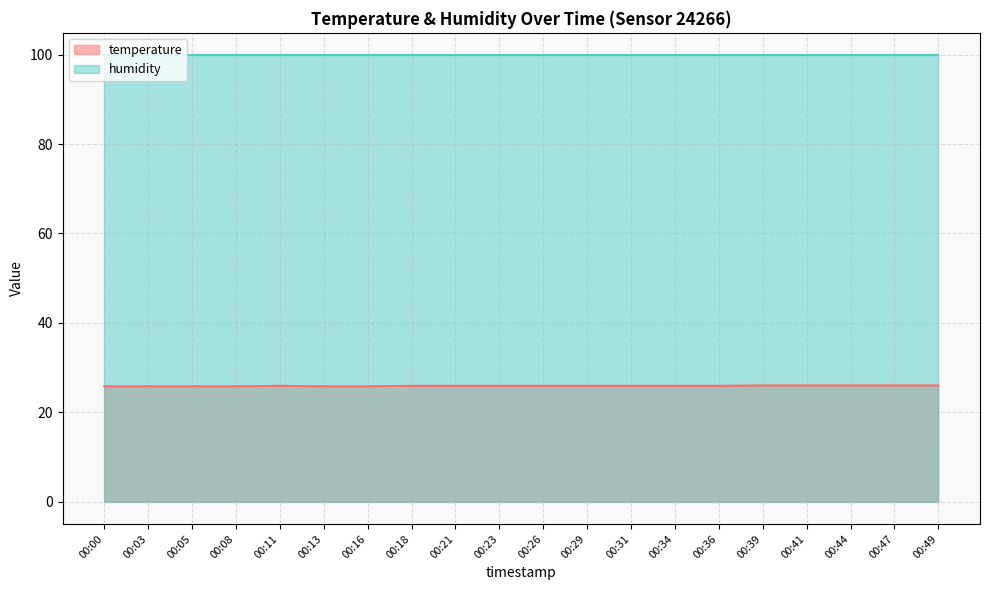

Which label corresponds to the smallest value in the chart?

00:00